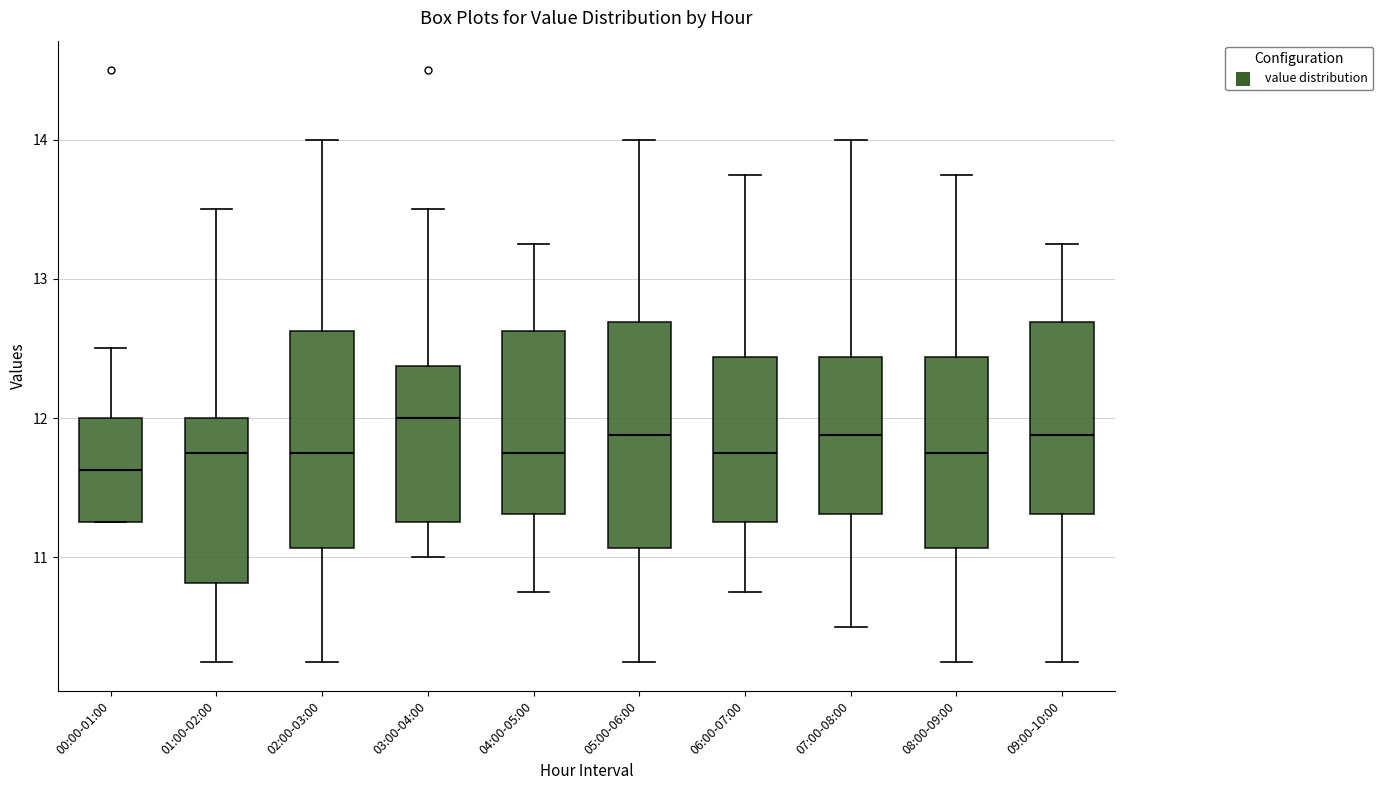

Which box's median line is the lowest?

00:00-01:00